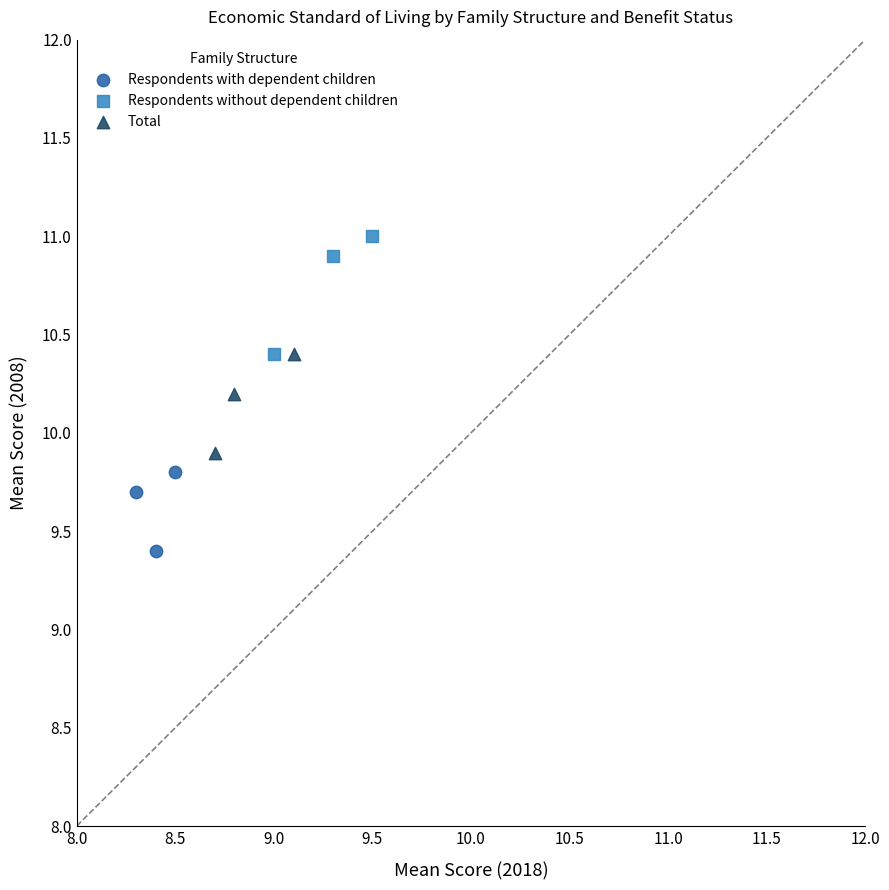

Which series contains the lowest Y value?

Respondents with dependent children